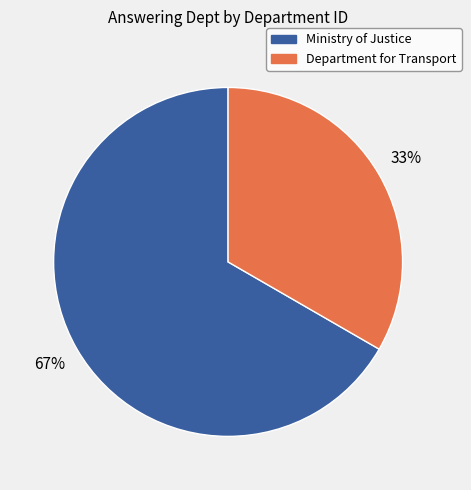

Combined, do Department for Transport and Ministry of Justice account for over 50%?

Yes